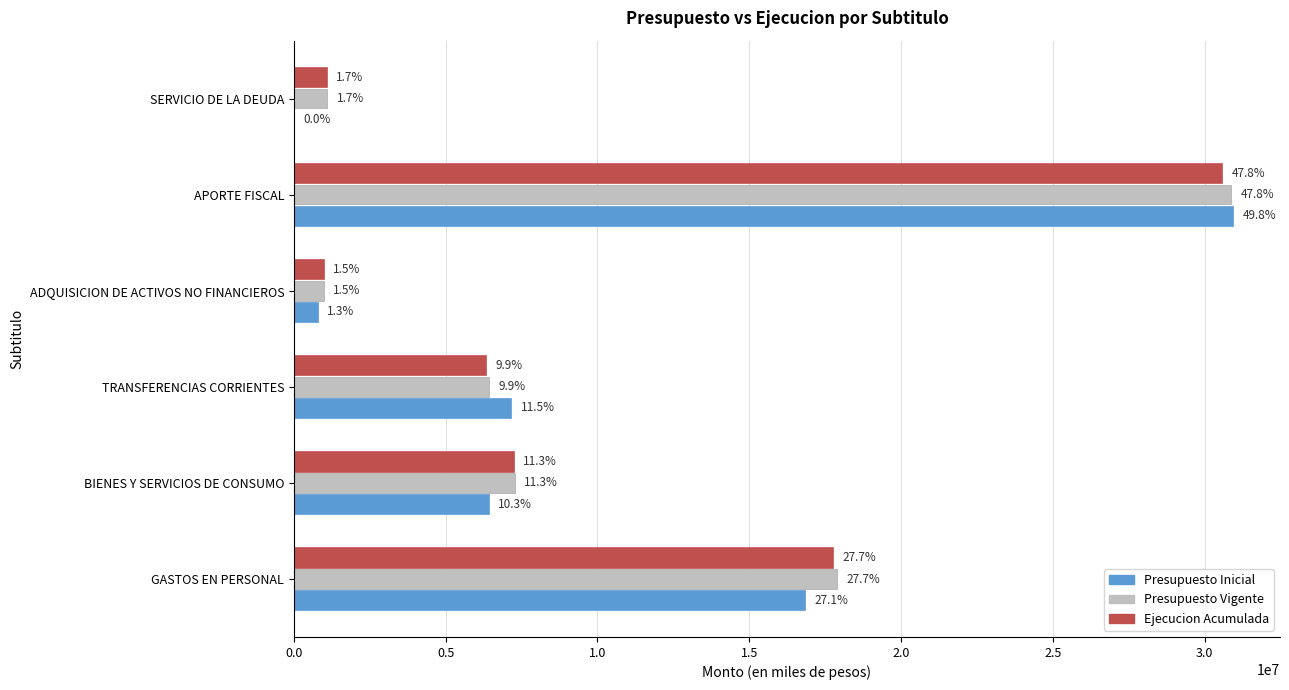

What is the greatest value displayed?

30938562